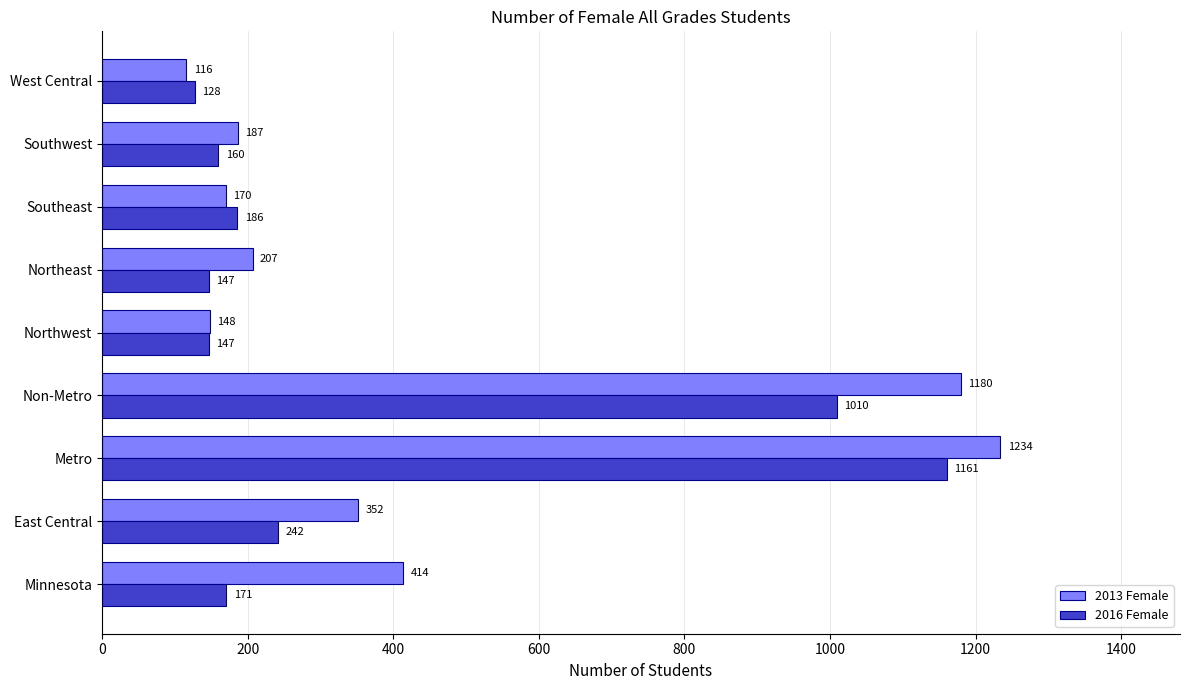

What is the maximum value shown in the chart?

1234